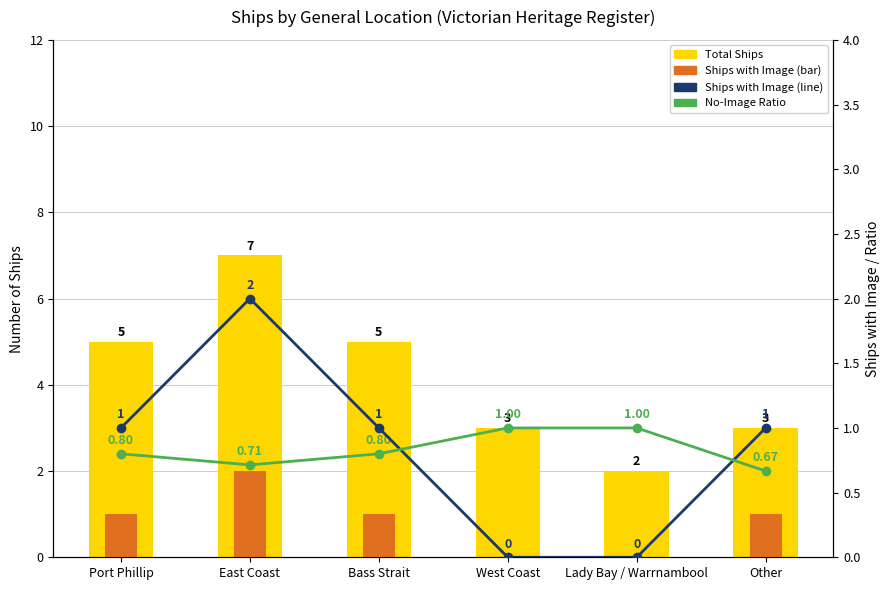

At which label does Total Ships reach its peak?

East Coast